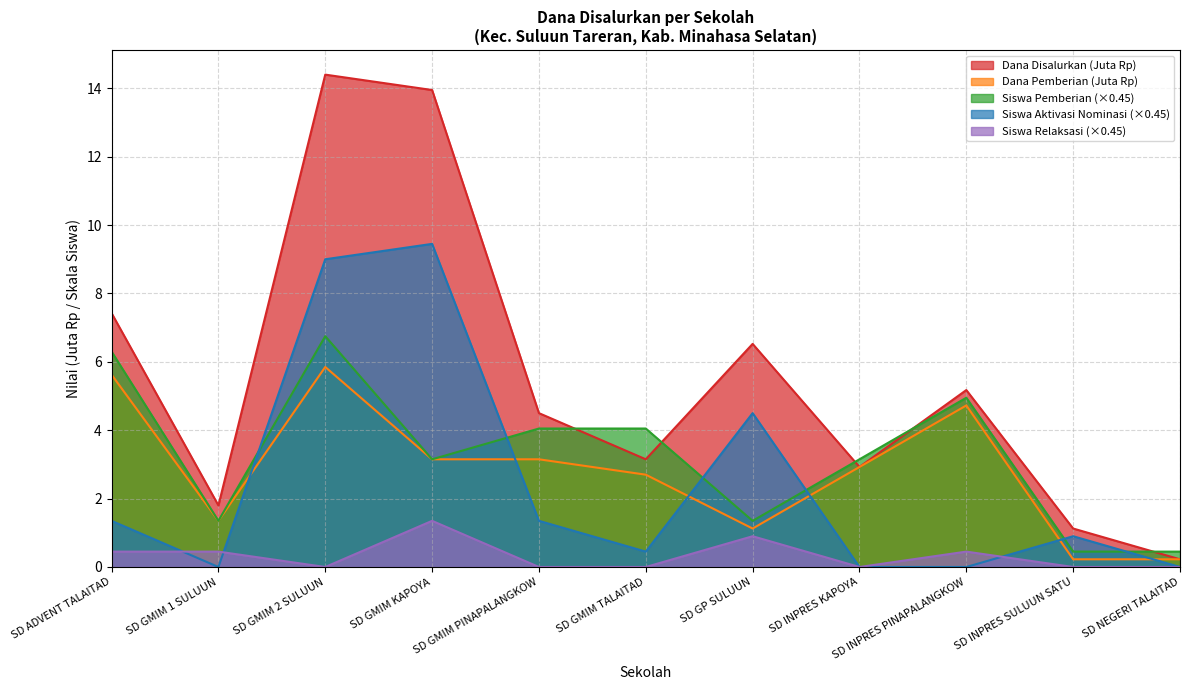

What is the label of the 11th point from the right?

SD ADVENT TALAITAD